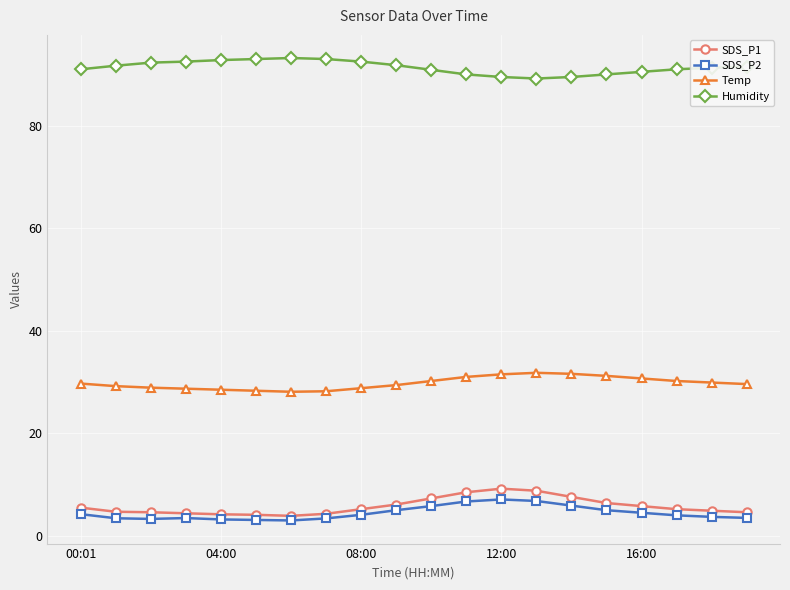

True or false: SDS_P1 and SDS_P2 cross at least once.

False